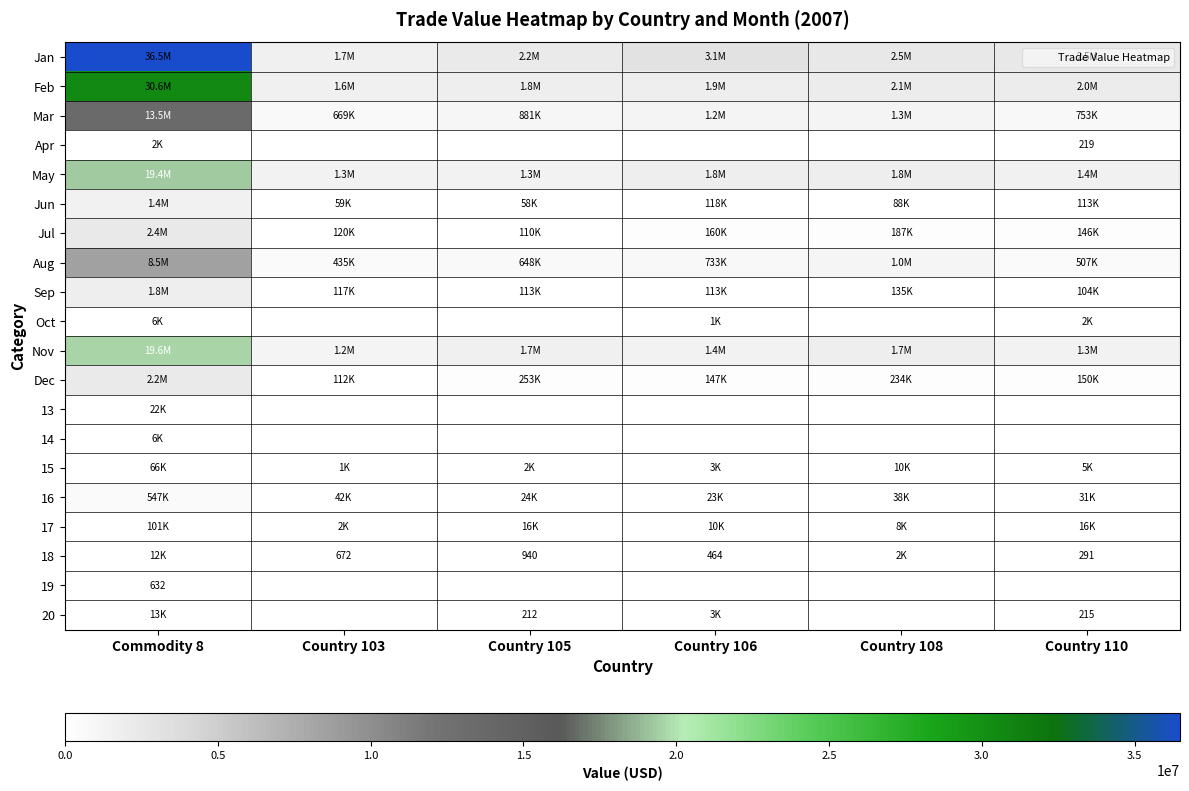

True or false: May has a value of 2277858 at Country 103.

False